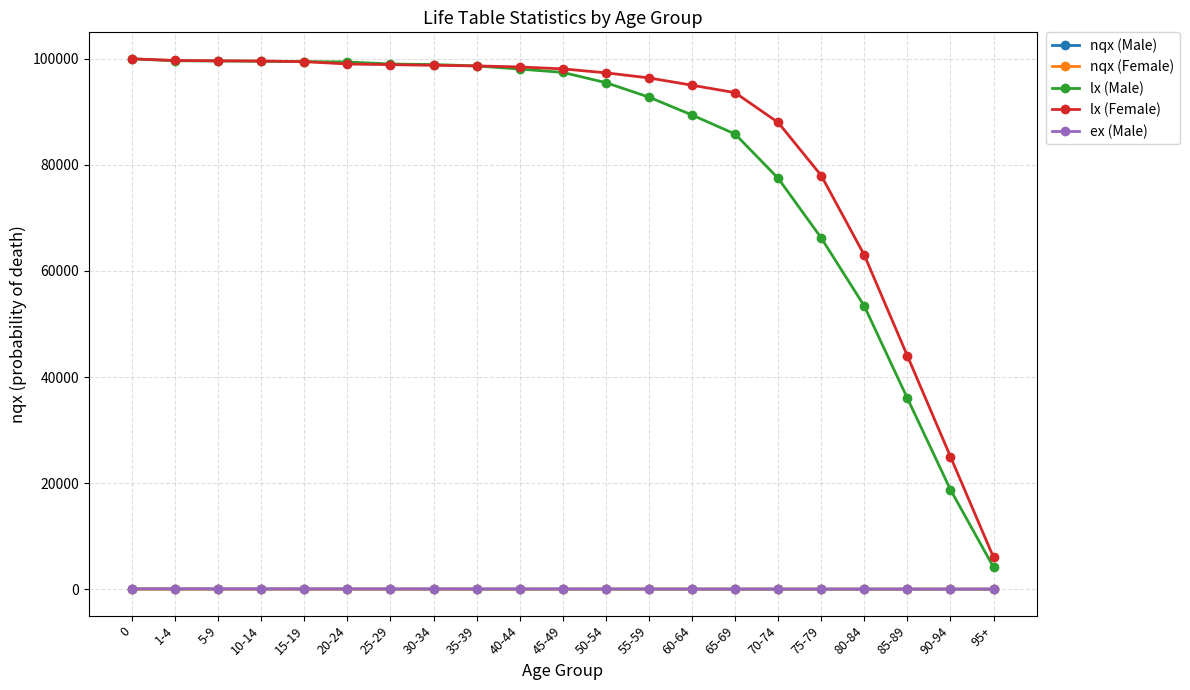

Is the value of ex (Male) at 70-74 greater than the value of lx (Female) at 85-89?

No